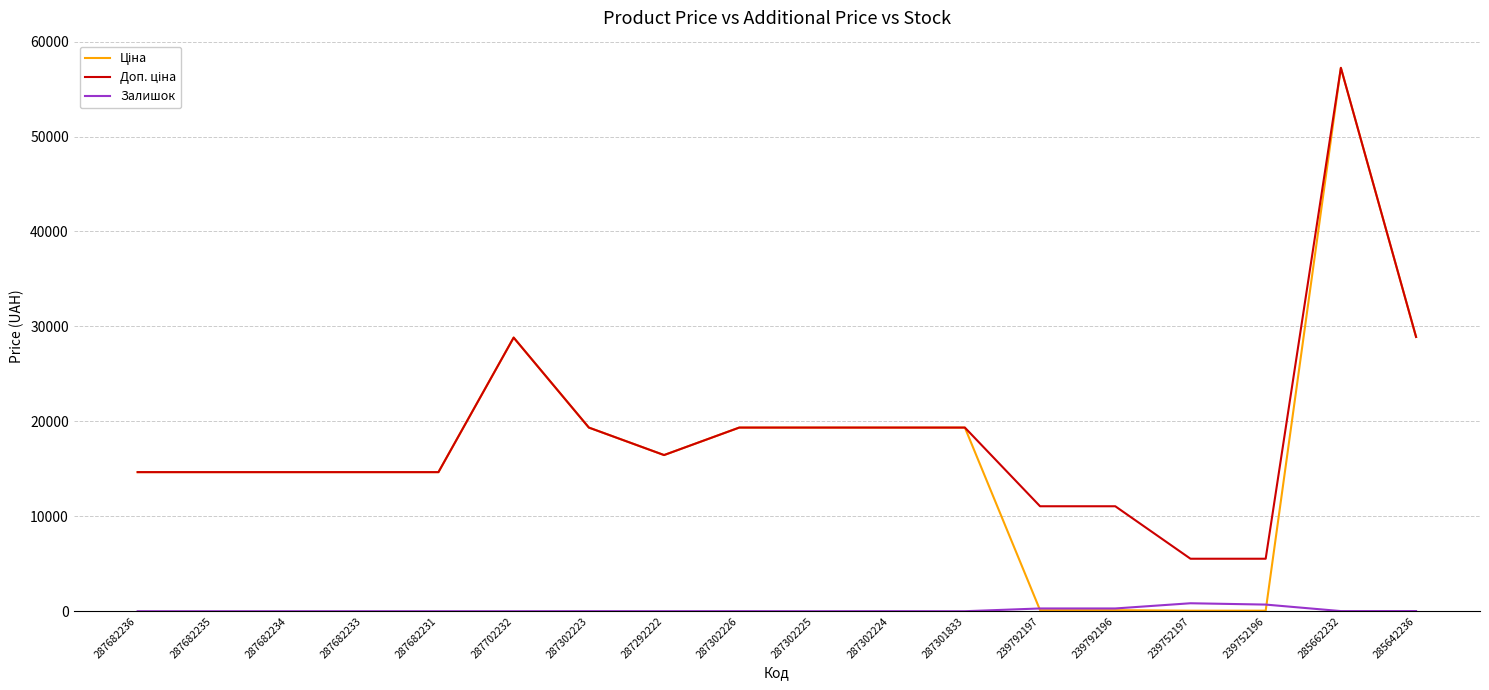

What is the spread (max minus min) of values at 287682235?

14649.6